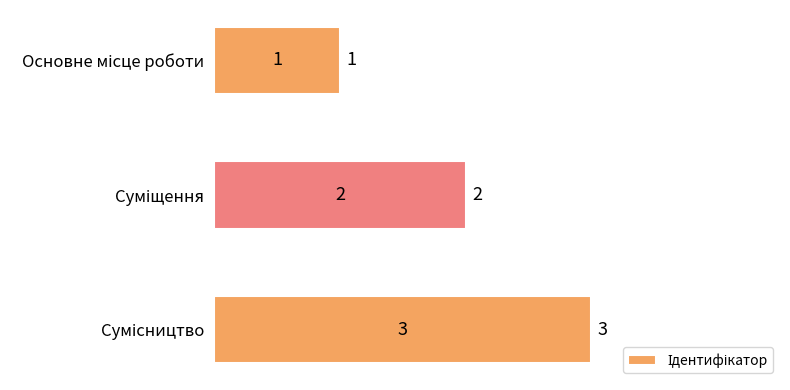

What is the value of the 1st bar from the top?

1